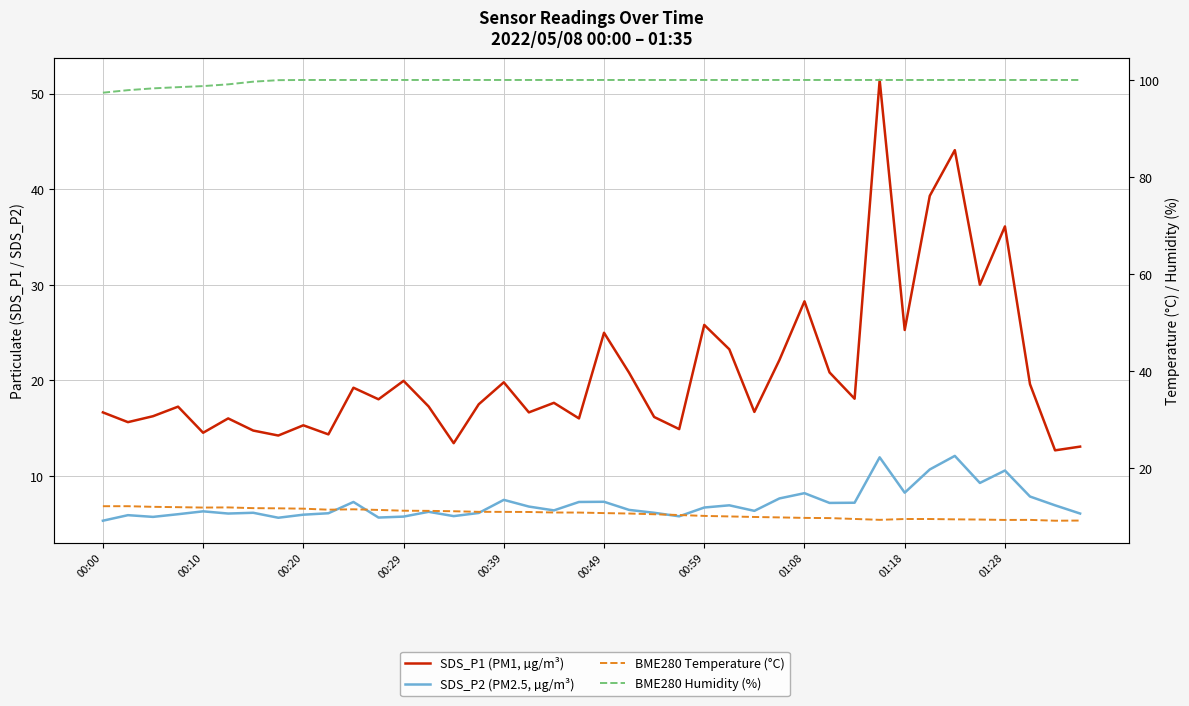

Does the chart have visible grid lines?

Yes